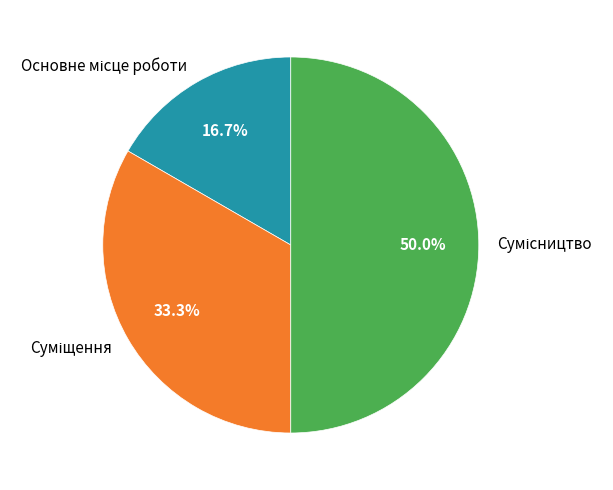

To the nearest percent, what is the difference between the largest and smallest slice percentages?

33%